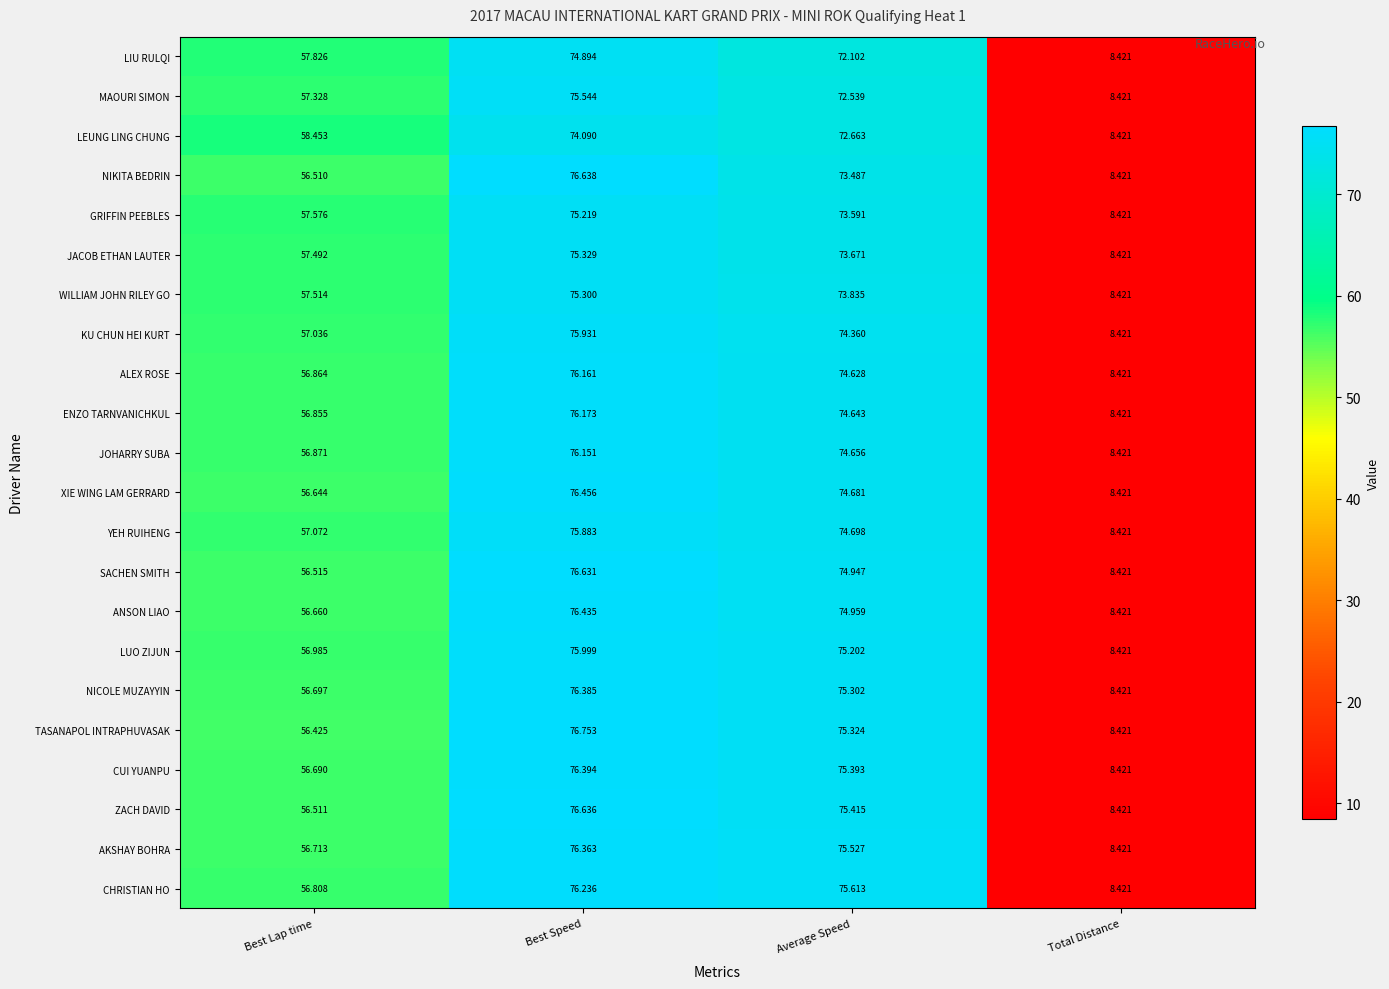

Where is LUO ZIJUN nearest to the value 42?

Best Lap time